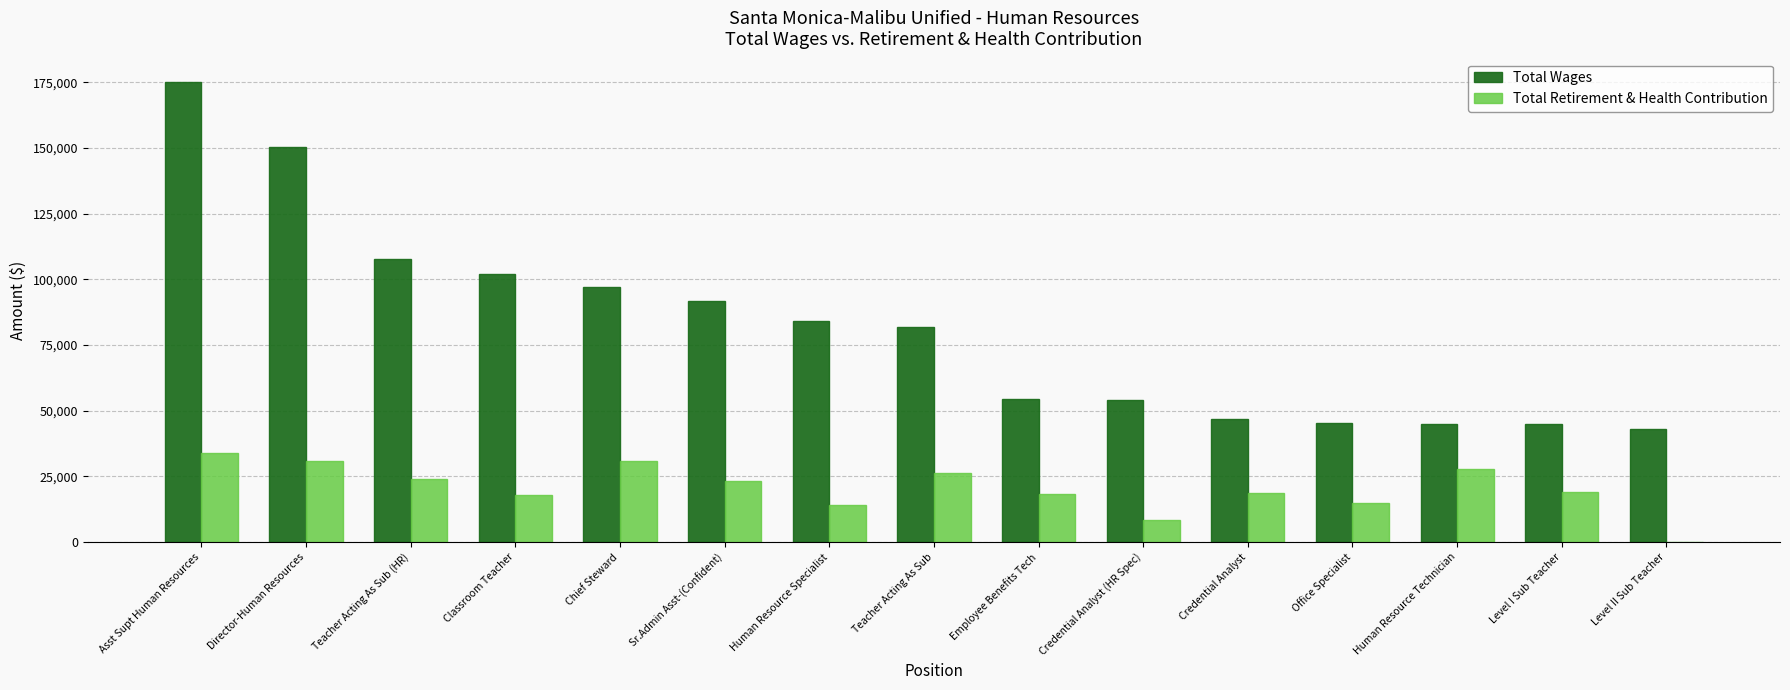

The Total Retirement & Health Contribution series shows 10132 at Sr.Admin Asst-(Confident). True or false?

False